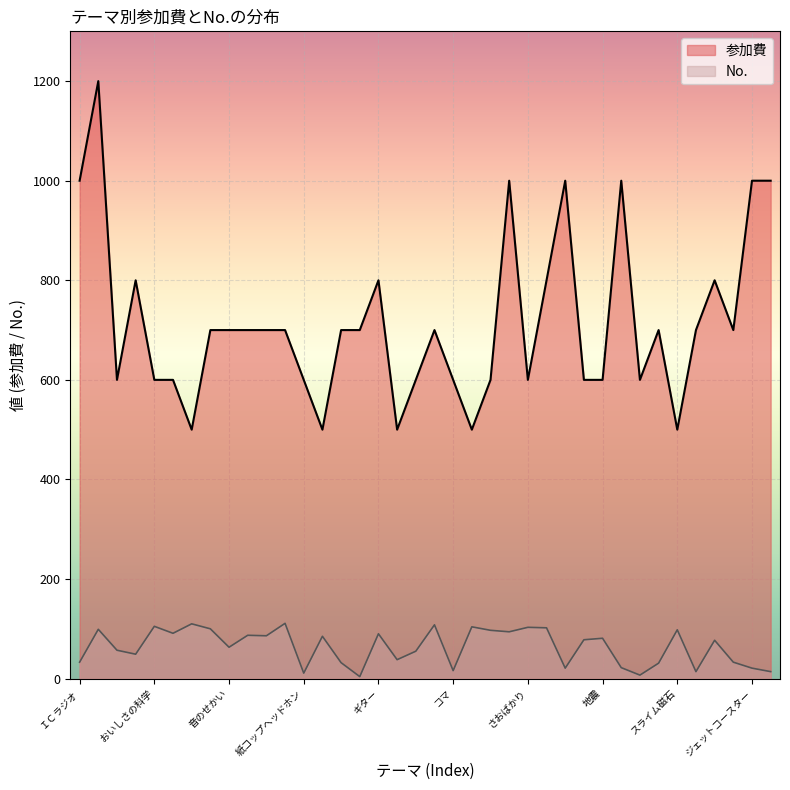

Where is No. nearest to the value 57?

藍の生葉染め